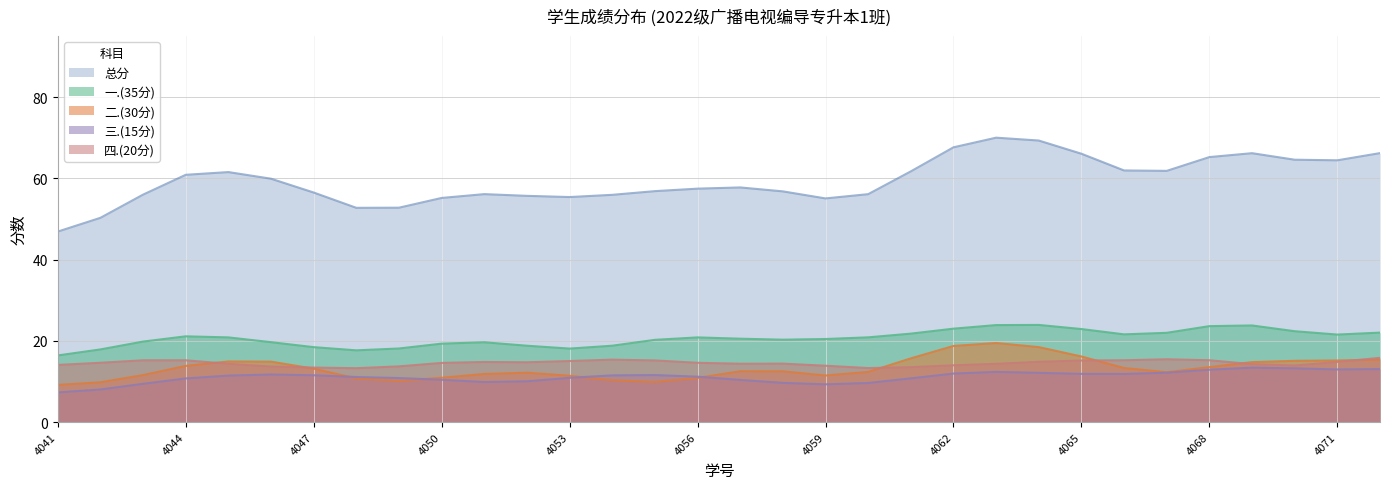

What is the minimum value for 二.(30分)?

9.1